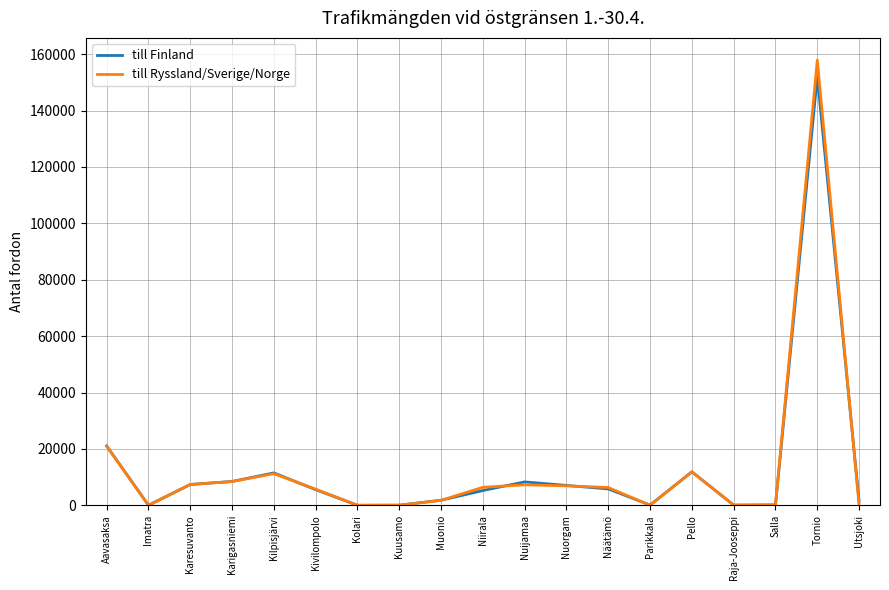

Does the chart have visible grid lines?

Yes